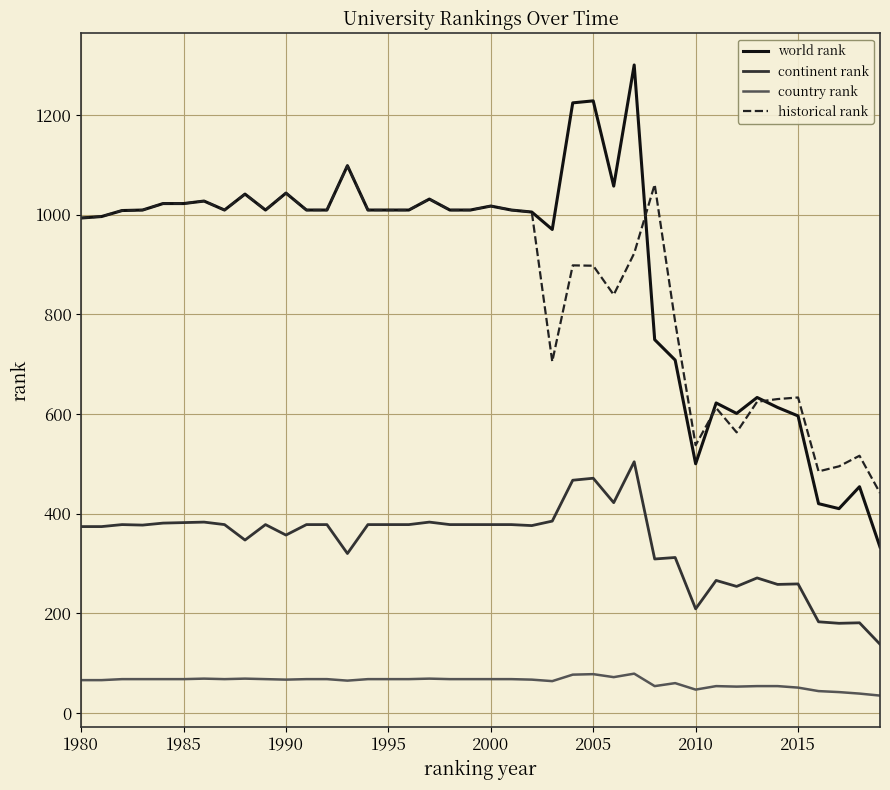

What is the greatest value displayed?

1300.0